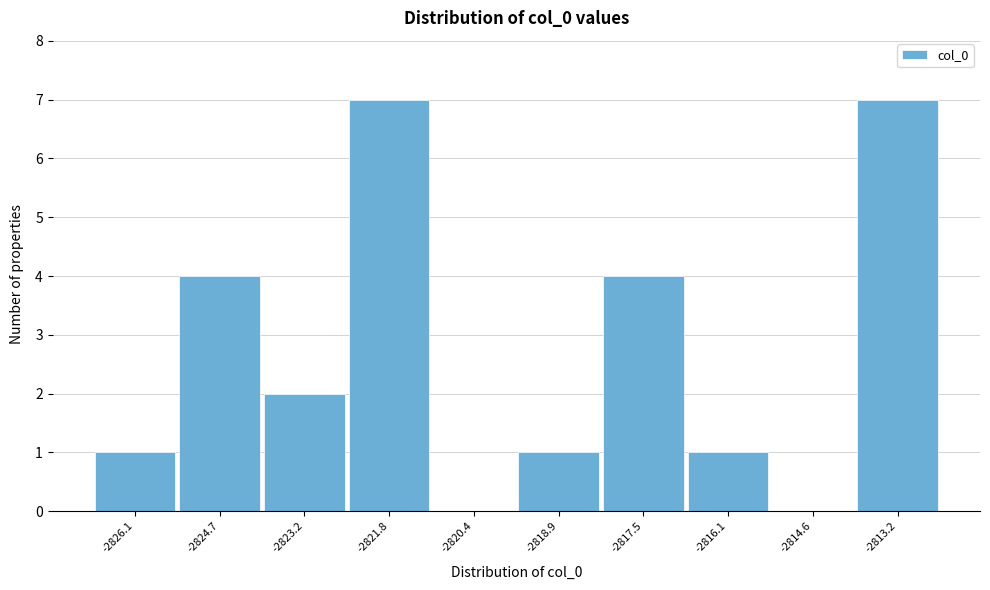

Reading left to right, extract all data points from this chart.

-2826.1=1	-2824.7=4	-2823.2=2	-2821.8=7	-2820.4=0	-2818.9=1	-2817.5=4	-2816.1=1	-2814.6=0	-2813.2=7